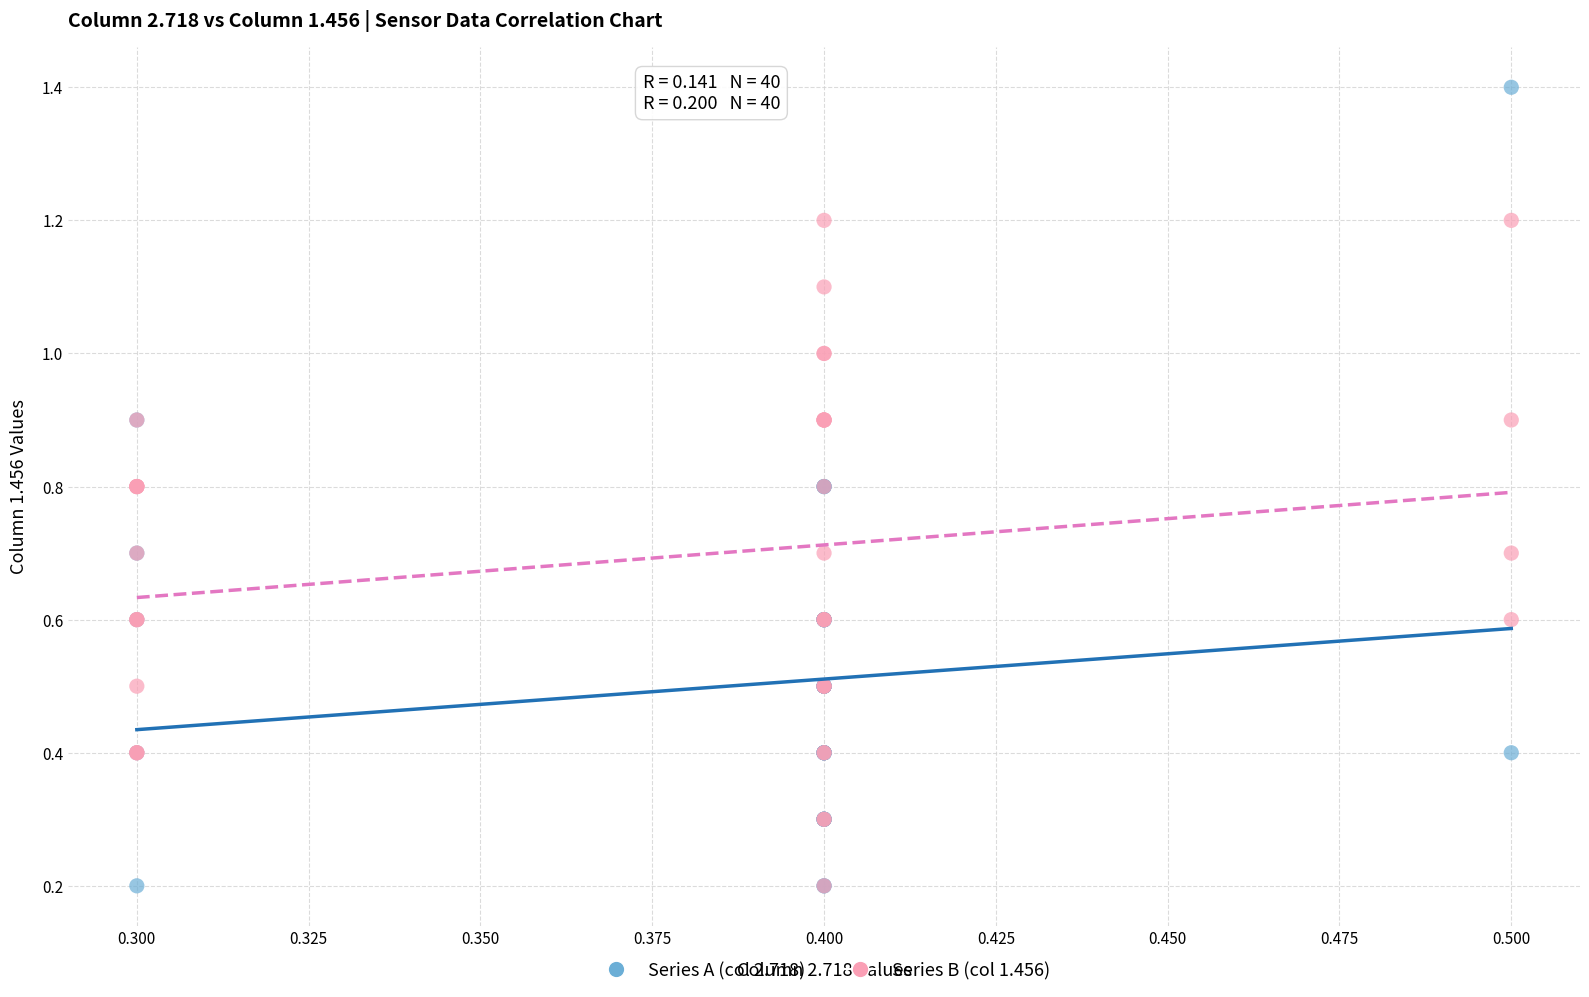

What are all the series names shown in the legend?

Series A (col 2.718), Series B (col 1.456)